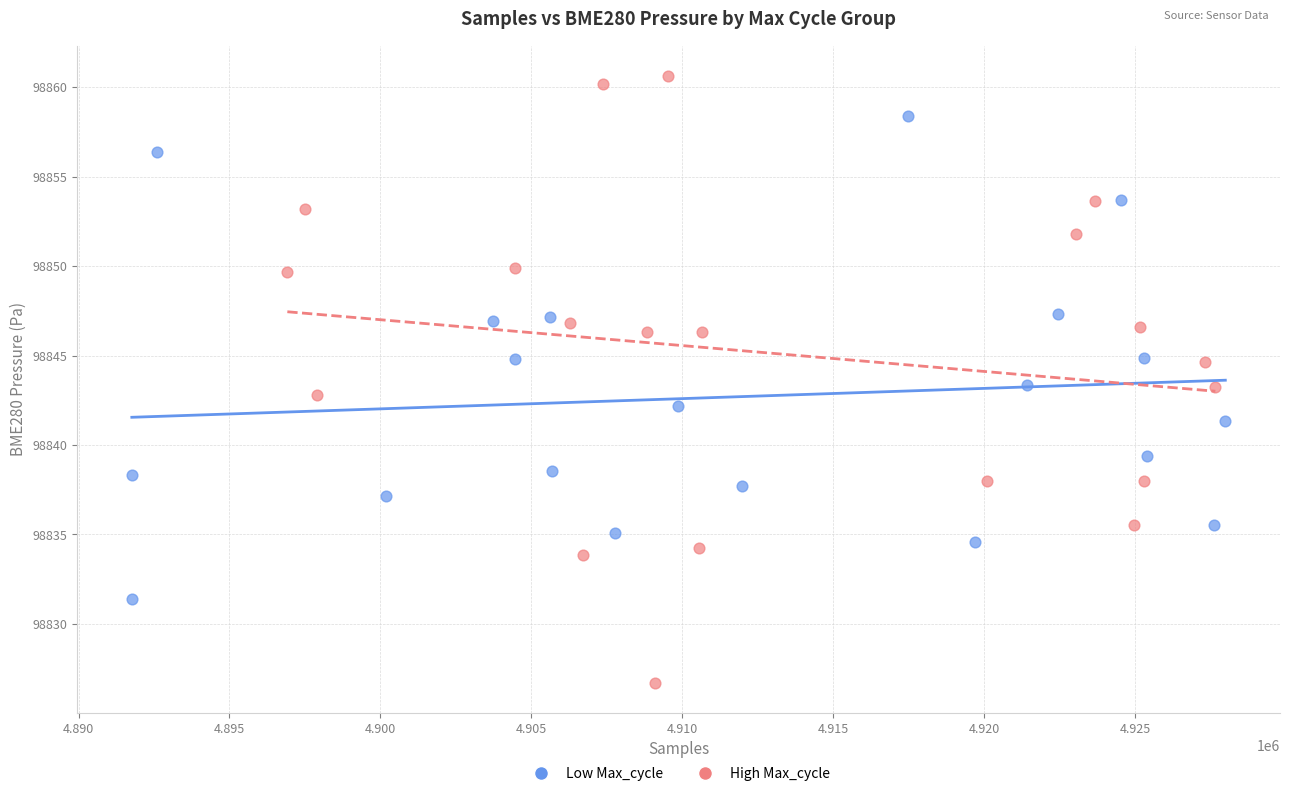

What are all the series names shown in the legend?

Low Max_cycle, High Max_cycle